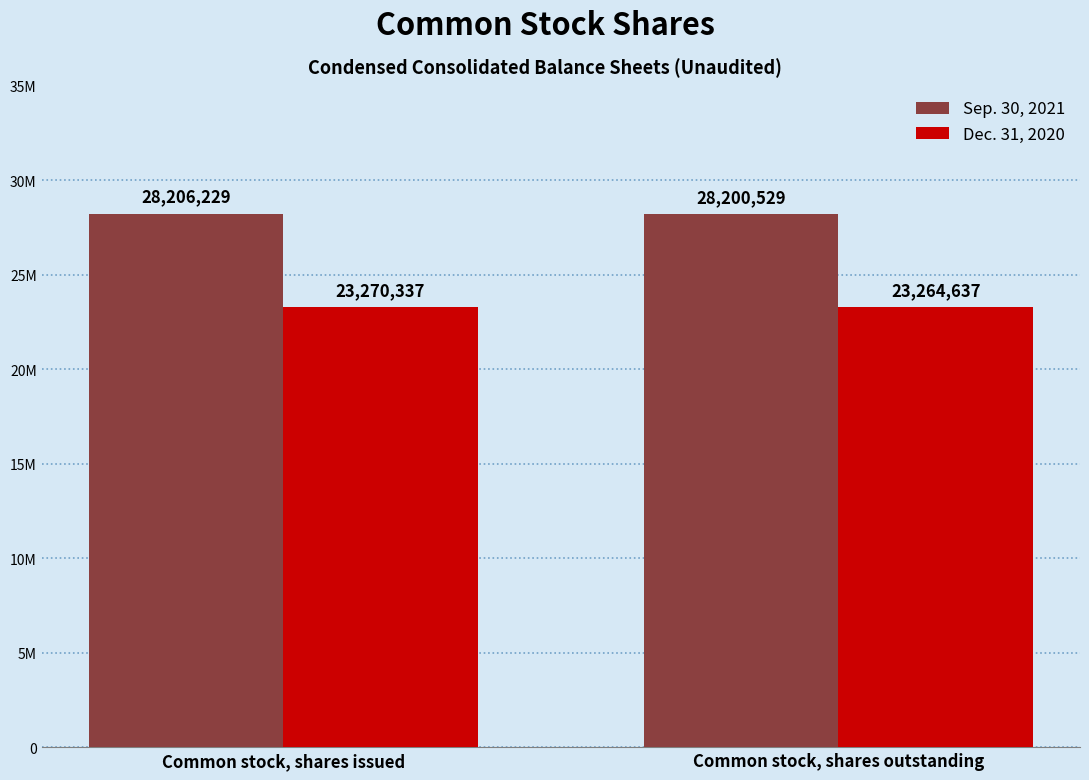

Which category has the highest value in the Dec. 31, 2020 series?

Common stock, shares issued